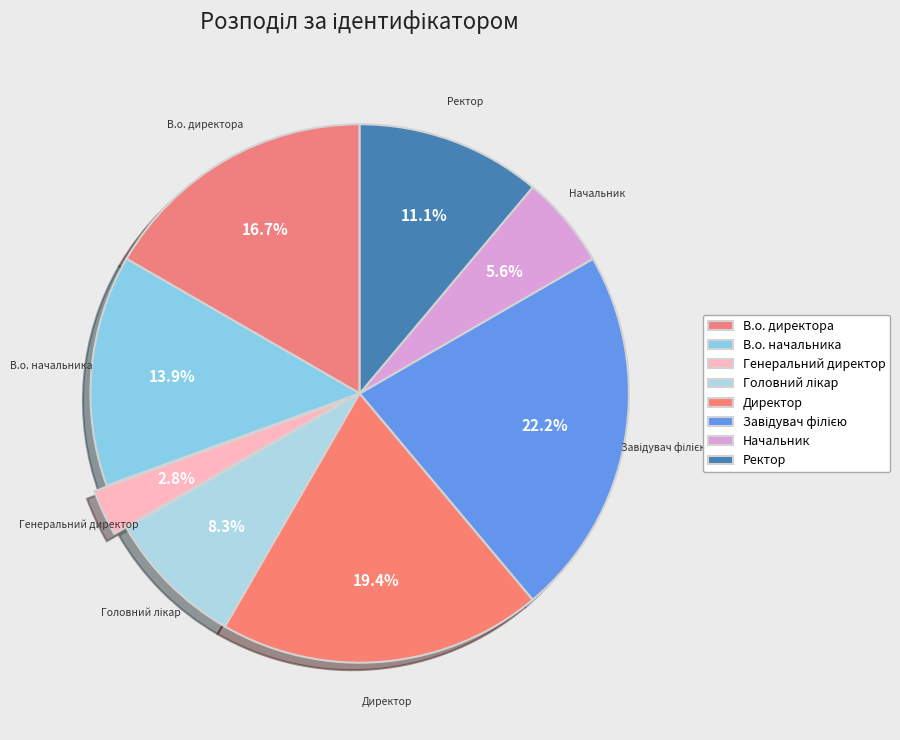

To the nearest percent, what percentage of the pie is Директор?

19%